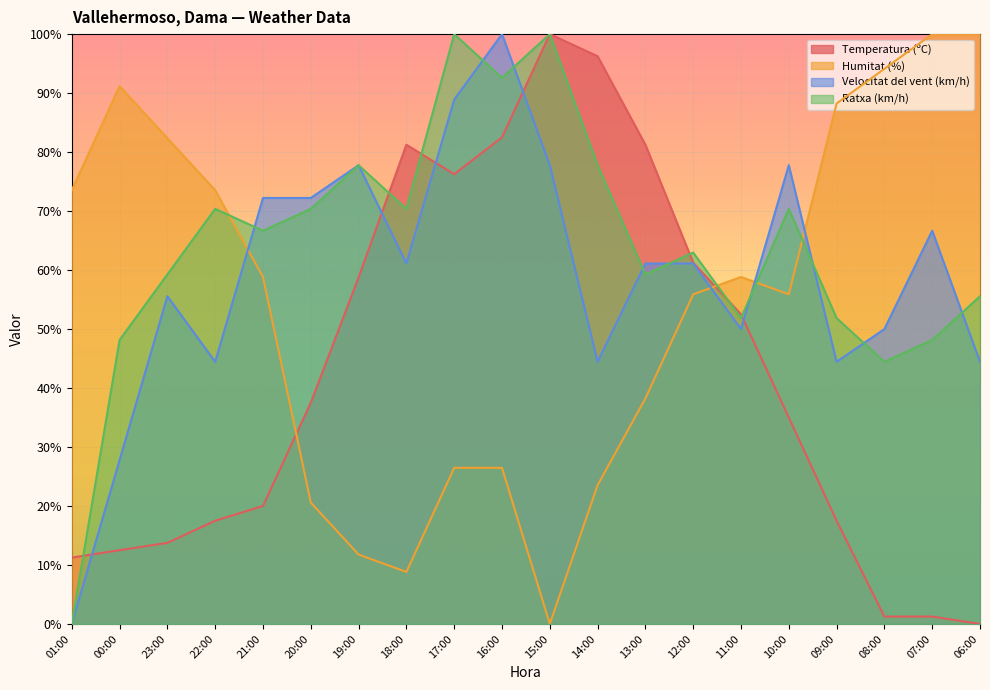

How many values in Temperatura (ºC) are above zero?

19